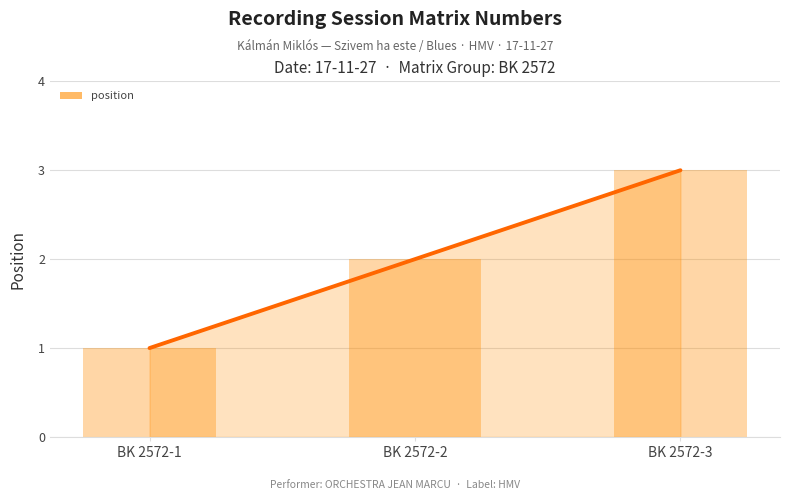

List the labels in order of value, largest first.

BK 2572-3, BK 2572-2, BK 2572-1